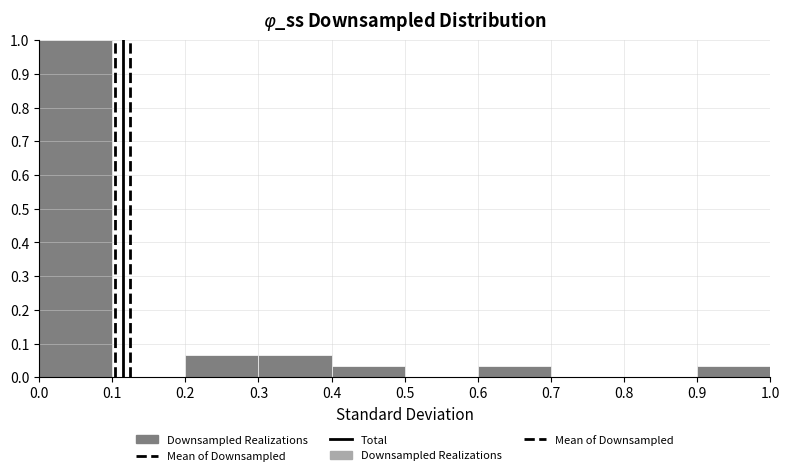

How tall is the bar that spans 0.4 to 0.5 on the x-axis? The values are not printed on the chart, so give them approximately, as read against the axis.

0.03